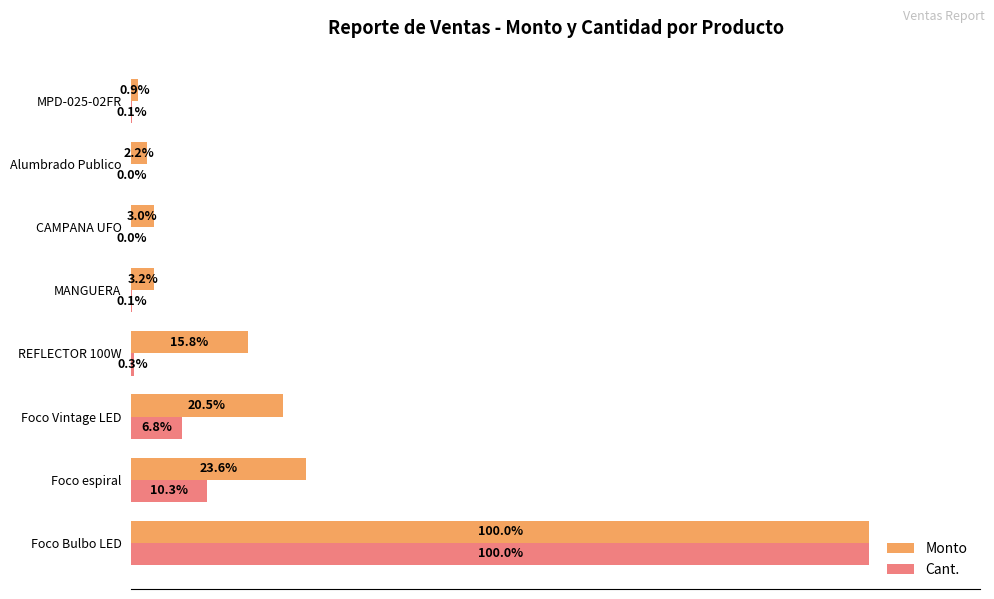

At which category is the sum across all series the highest?

Foco Bulbo LED